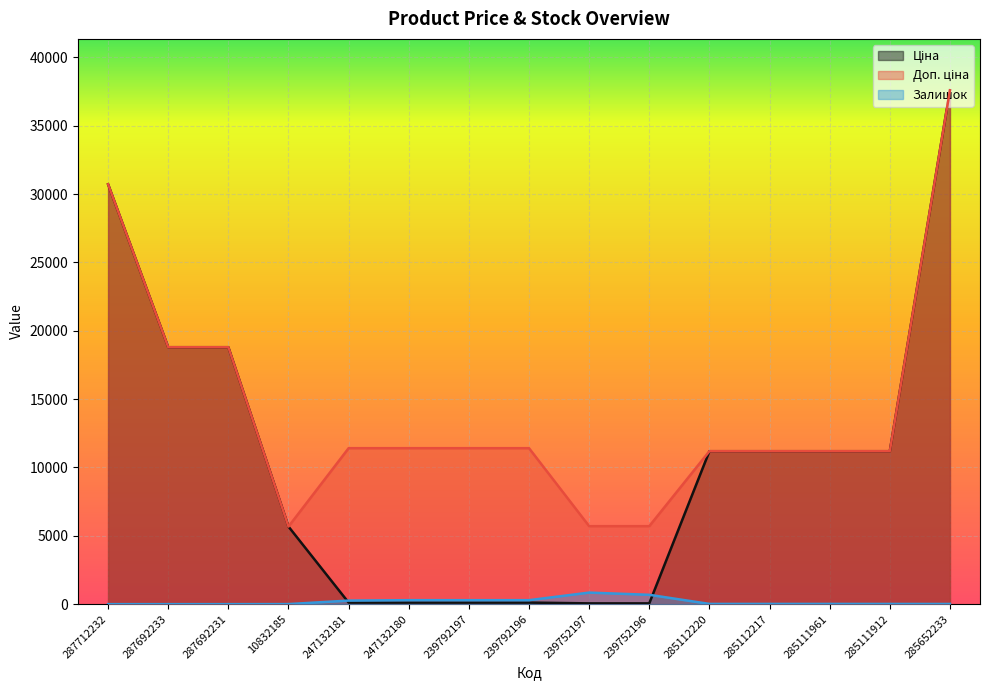

Reading left to right, list all the values displayed in this chart.

Ціна: 287712232=30717.1	287692233=18796.8	287692231=18796.8	10832185=5673.8	247132181=114.1	247132180=114.1	239792197=114.1	239792196=114.1	239752197=57.0	239752196=57.0	285112220=11188.2	285112217=11188.2	285111961=11188.2	285111912=11188.2	285652233=37593.6
Доп. ціна: 287712232=30717.1	287692233=18796.8	287692231=18796.8	10832185=5673.8	247132181=11410.0	247132180=11410.0	239792197=11410.0	239792196=11410.0	239752197=5705.0	239752196=5705.0	285112220=11188.2	285112217=11188.2	285111961=11188.2	285111912=11188.2	285652233=37593.6
Залишок: 287712232=0.0	287692233=0.0	287692231=0.0	10832185=4.0	247132181=260.0	247132180=290.0	239792197=289.0	239792196=290.0	239752197=845.0	239752196=683.0	285112220=17.0	285112217=17.0	285111961=17.0	285111912=15.0	285652233=13.0